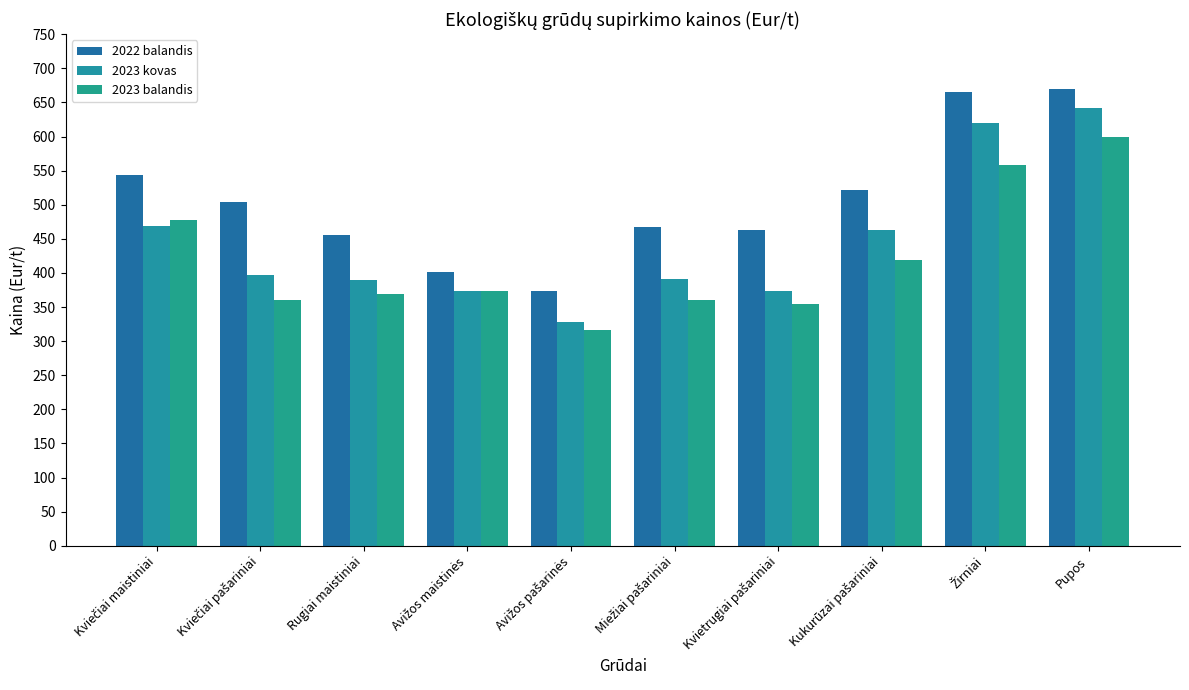

Are the bars horizontal?

No